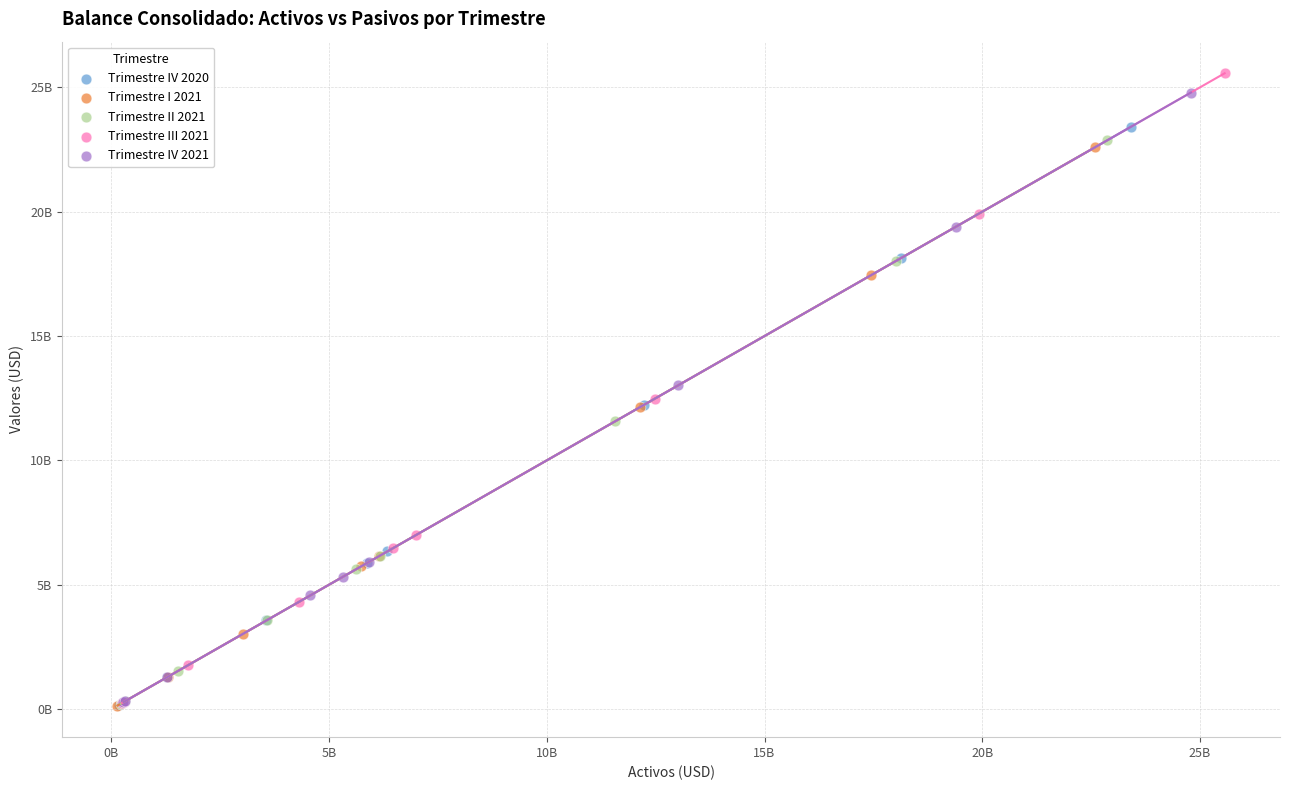

Which series has the widest spread of Y values?

Trimestre III 2021